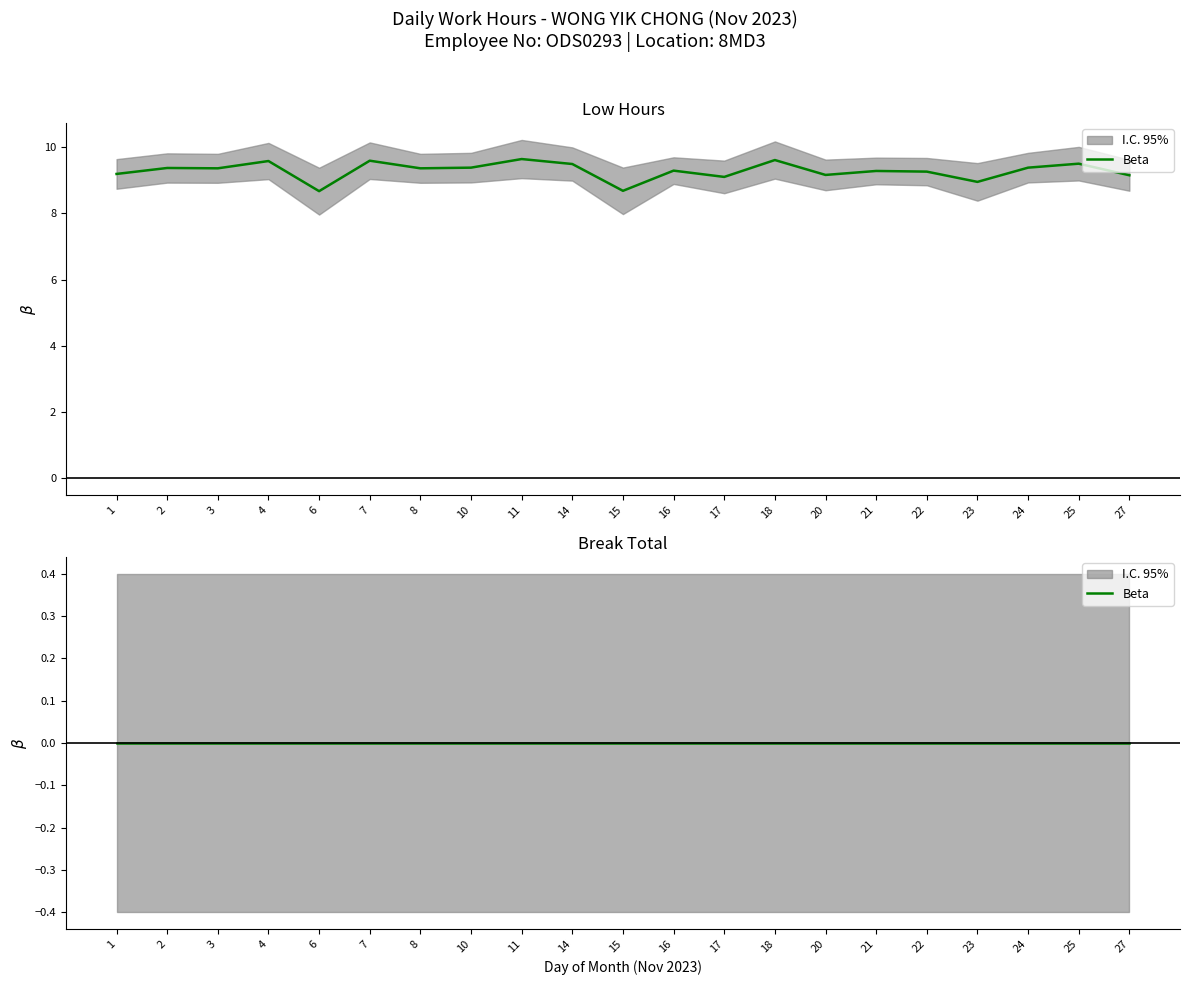

What is the value of the 8th point from the left?

9.4